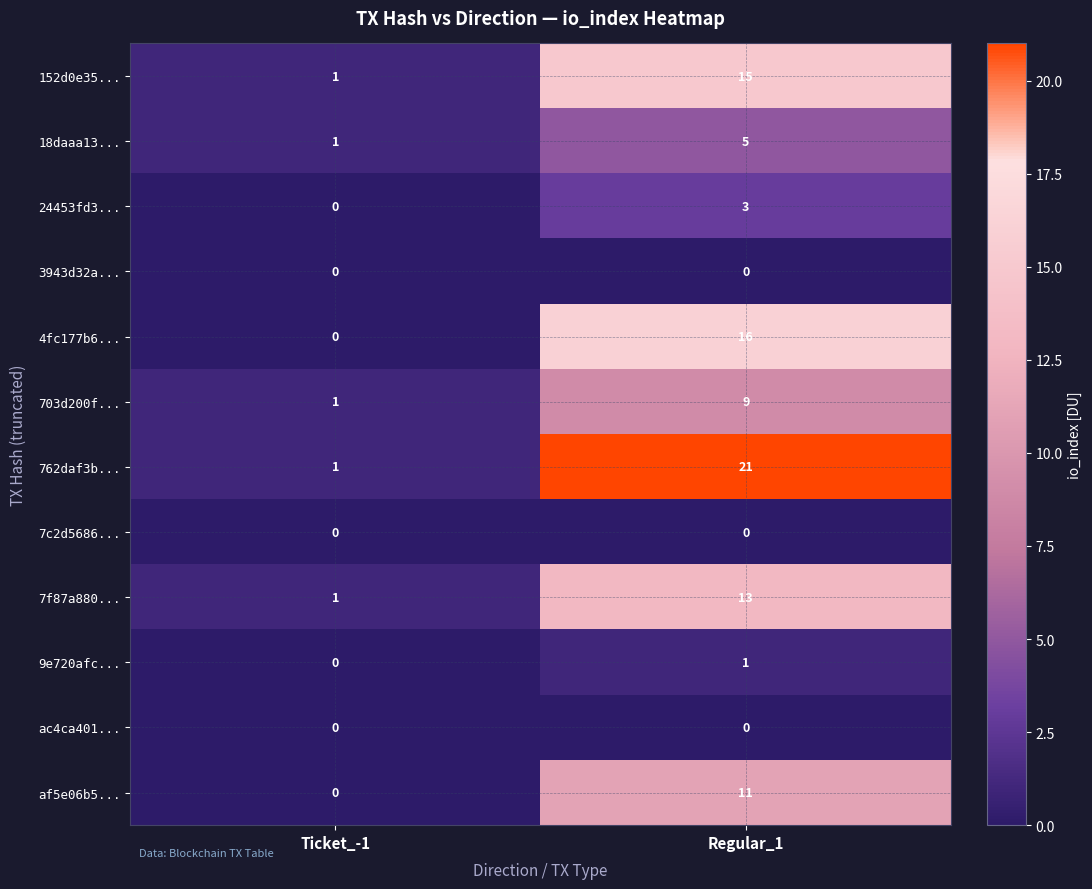

Rank the categories by 9e720afc... value from highest to lowest.

Regular_1, Ticket_-1